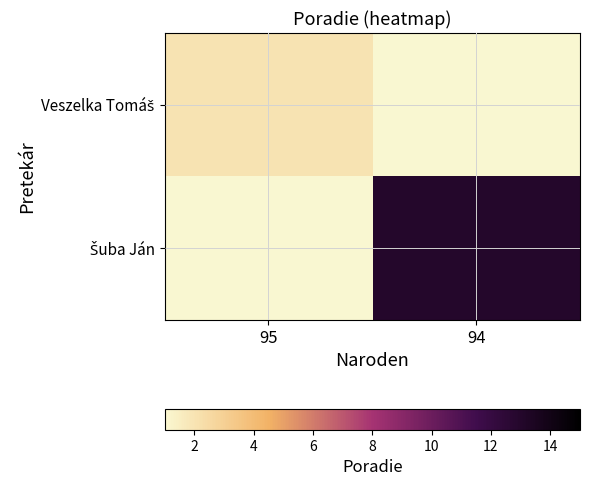

At how many categories does at least one series exceed 6?

1